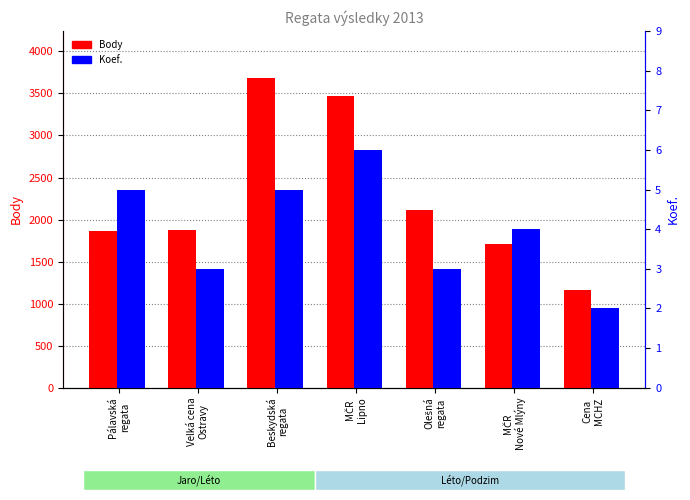

Rank the series by their maximum value, from highest to lowest.

Body, Koef.